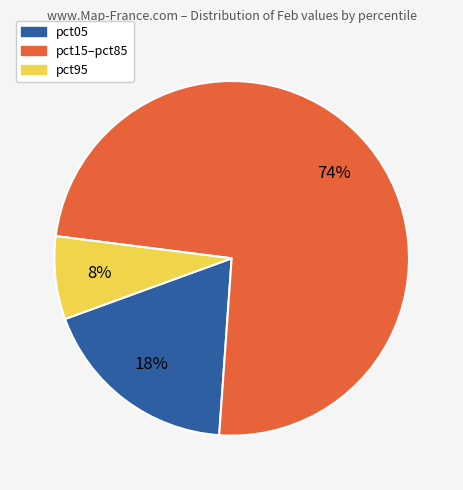

Is it true that pct95 is 8% of the pie?

True